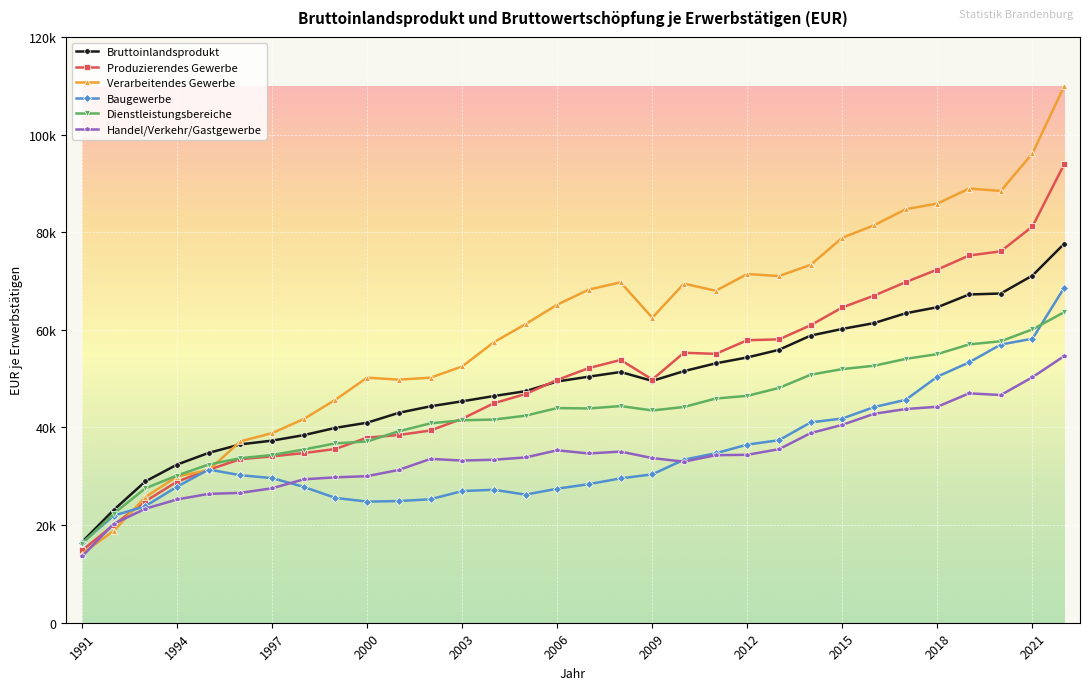

Does the chart have visible grid lines?

Yes